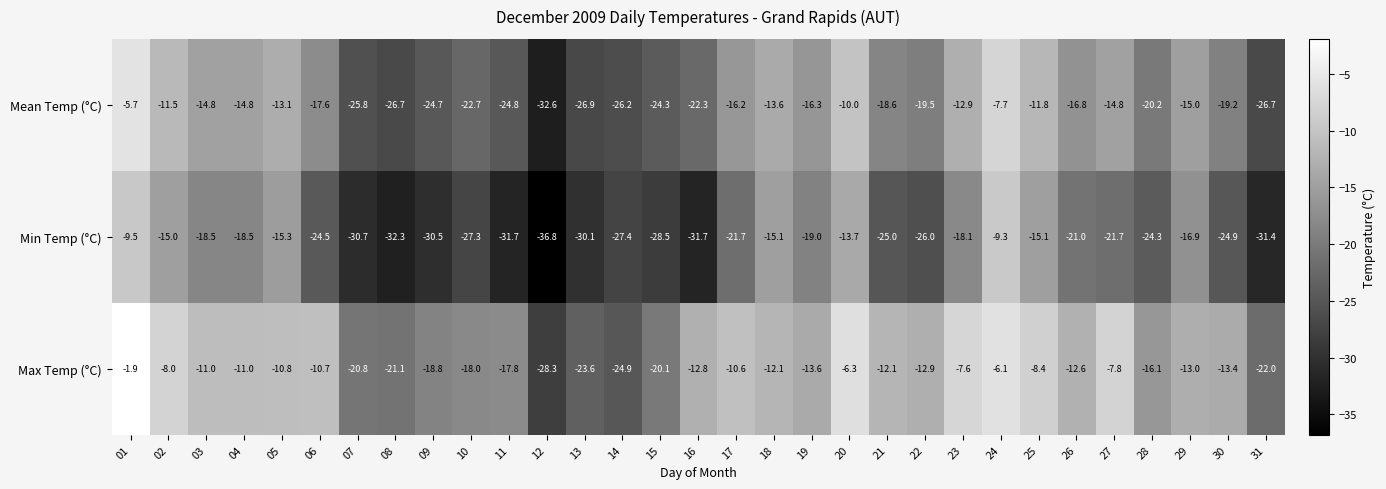

What is the approximate value of Max Temp (°C) at 25?

-8.4